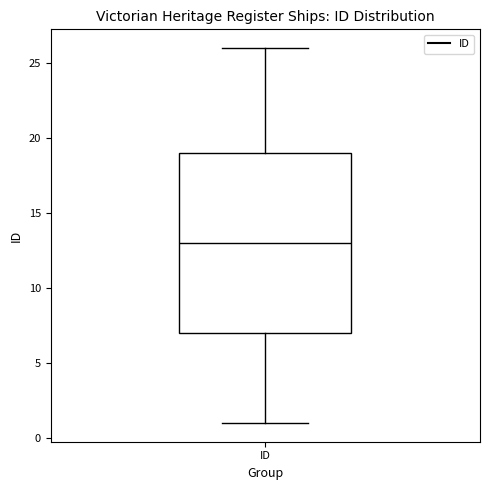

Where is the lower edge of the box for ID on the y-axis? The values are not printed on the chart, so give them approximately, as read against the axis.

7